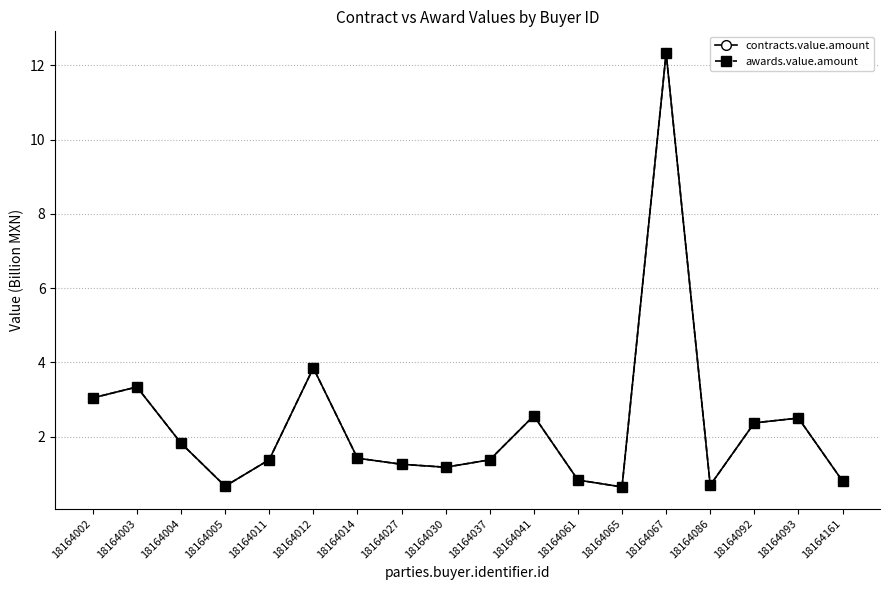

Does the chart have visible grid lines?

Yes